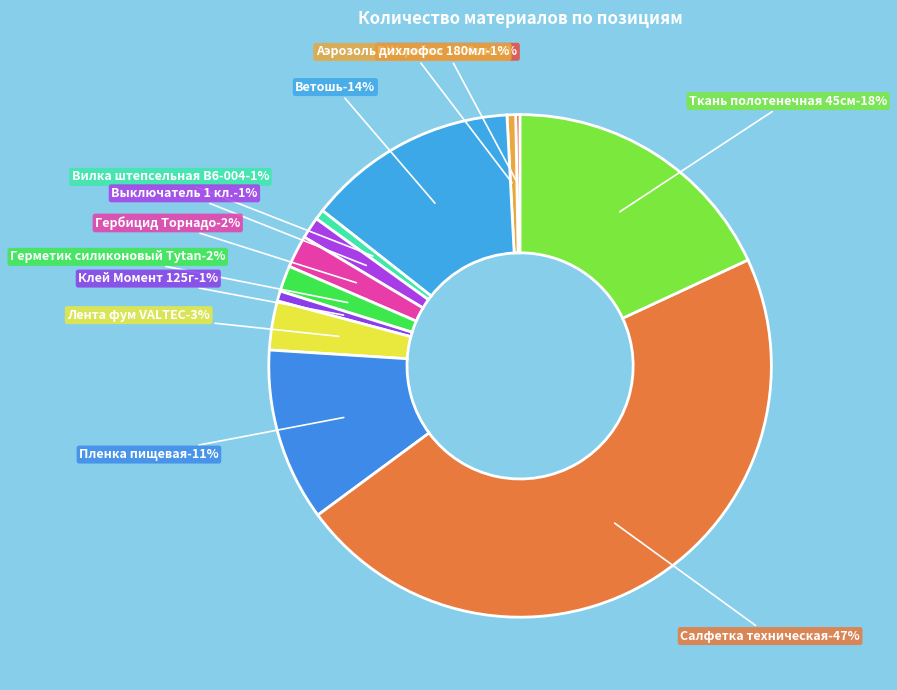

Do Клей Момент 125г and Лента фум VALTEC together represent more than half of the pie?

No